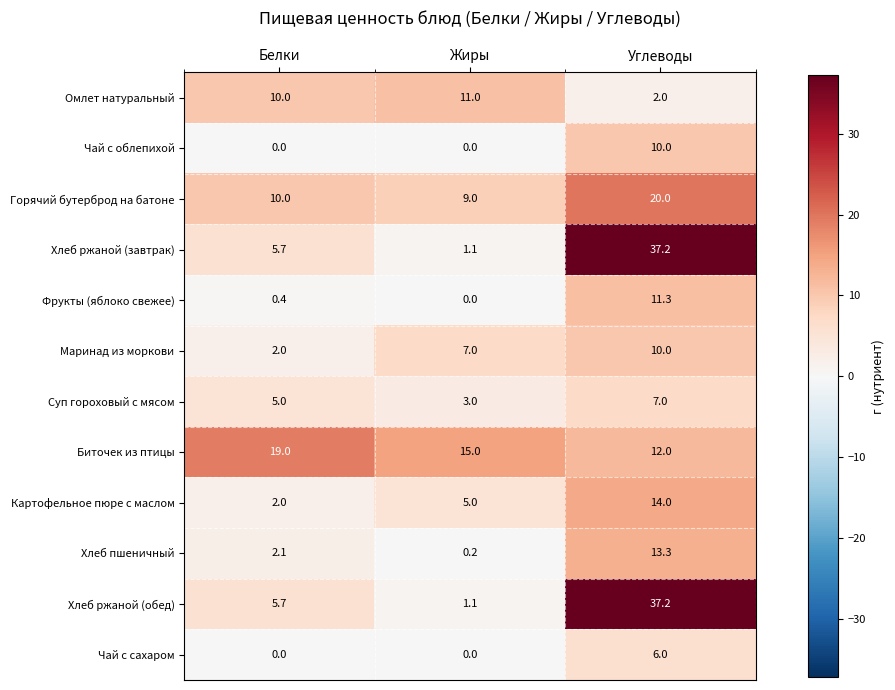

What is the spread (max minus min) of values at Углеводы?

35.2